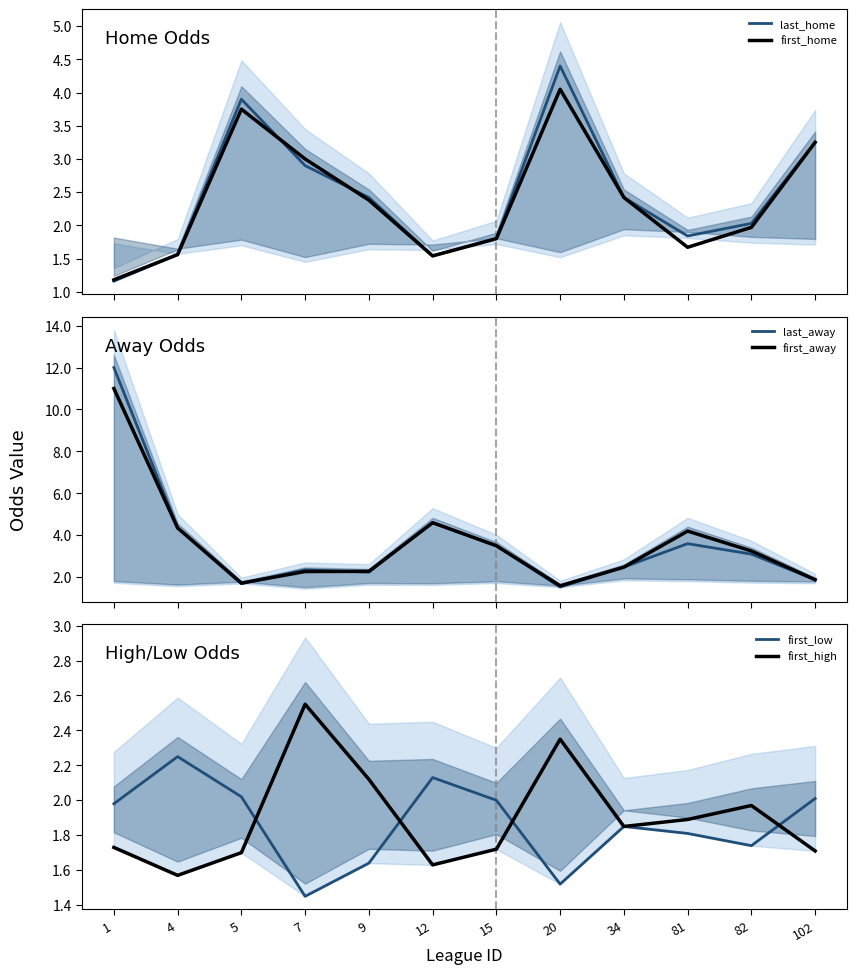

Reading right to left, transcribe all the data shown in this chart.

last_home: 102=3.2	82=2.0	81=1.8	34=2.4	20=4.4	15=1.8	12=1.5	9=2.4	7=2.9	5=3.9	4=1.6	1=1.2
first_home: 102=3.2	82=2.0	81=1.7	34=2.4	20=4.0	15=1.8	12=1.5	9=2.4	7=3.0	5=3.8	4=1.6	1=1.2
last_away: 102=1.9	82=3.1	81=3.6	34=2.5	20=1.5	15=3.5	12=4.6	9=2.2	7=2.4	5=1.7	4=4.3	1=12.0
first_away: 102=1.9	82=3.2	81=4.2	34=2.5	20=1.6	15=3.5	12=4.6	9=2.3	7=2.3	5=1.7	4=4.3	1=11.0
first_low: 102=2.0	82=1.7	81=1.8	34=1.9	20=1.5	15=2.0	12=2.1	9=1.6	7=1.4	5=2.0	4=2.2	1=2.0
first_high: 102=1.7	82=2.0	81=1.9	34=1.9	20=2.4	15=1.7	12=1.6	9=2.1	7=2.5	5=1.7	4=1.6	1=1.7